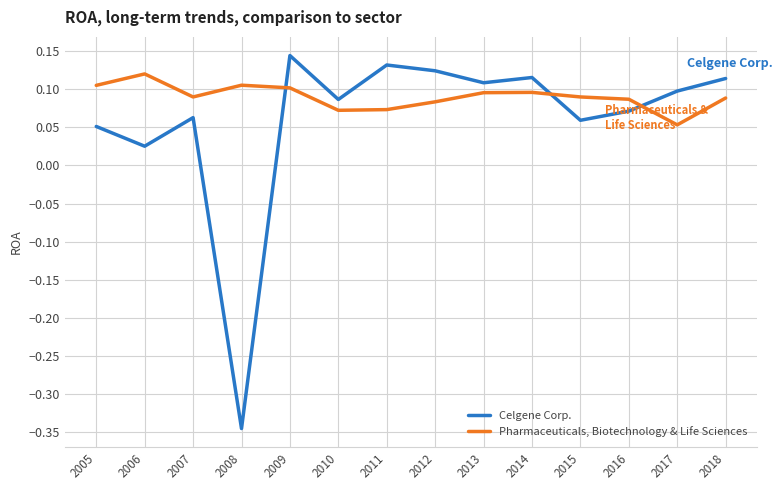

The value of Celgene Corp. at 2009 is 0.1. True or false?

True